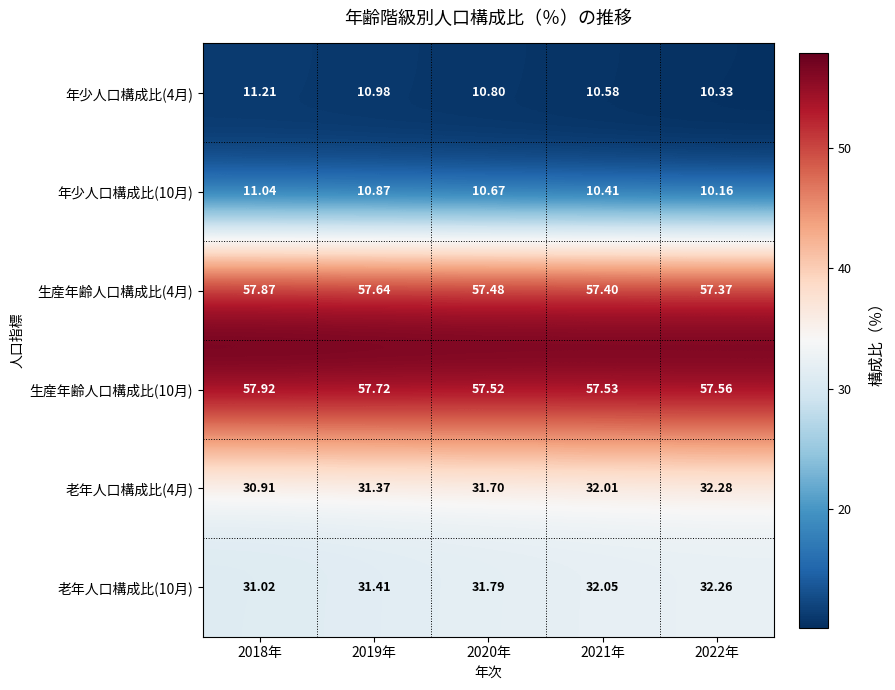

Is the value of 年少人口構成比(10月) at 2018年 greater than the value of 生産年齢人口構成比(10月) at 2021年?

No